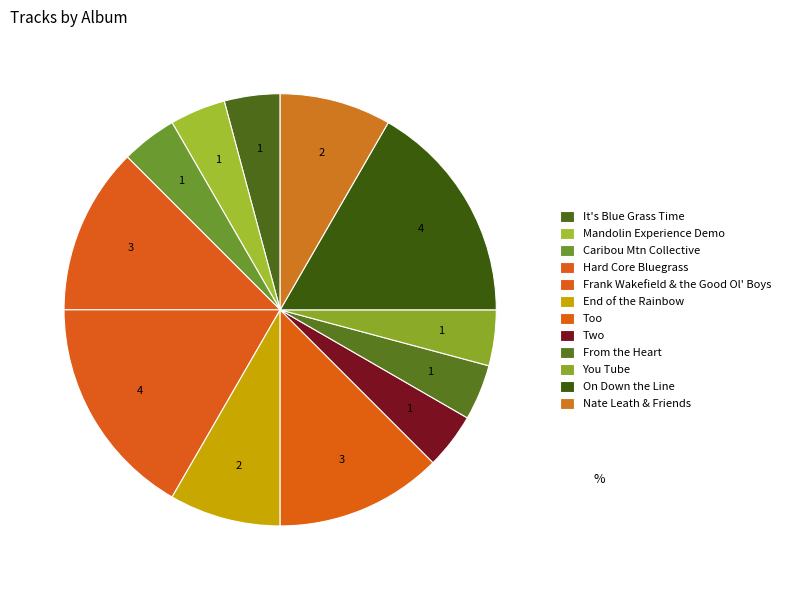

To the nearest percent, what is the combined percentage of Frank Wakefield & the Good Ol' Boys and From the Heart?

21%